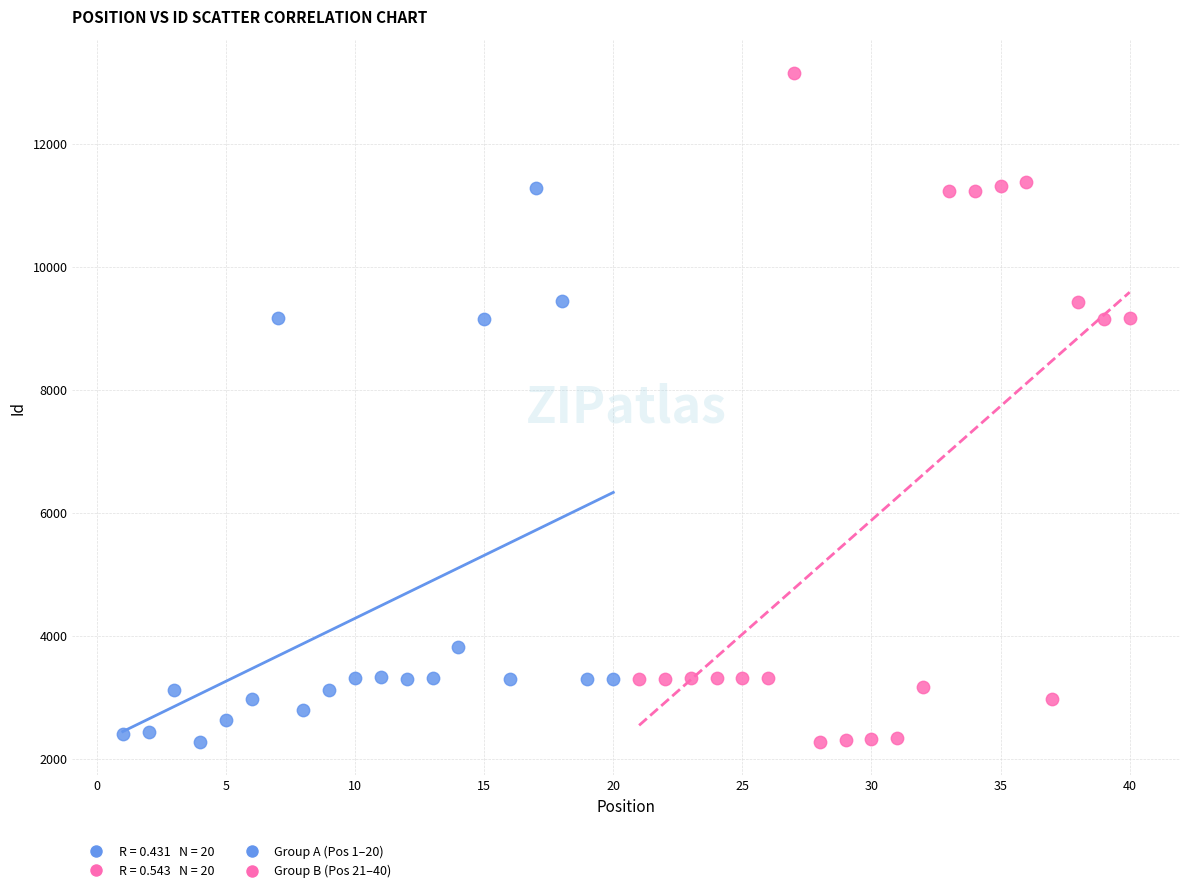

Which series has the largest Y range (max minus min)?

Group B (Pos 21–40)